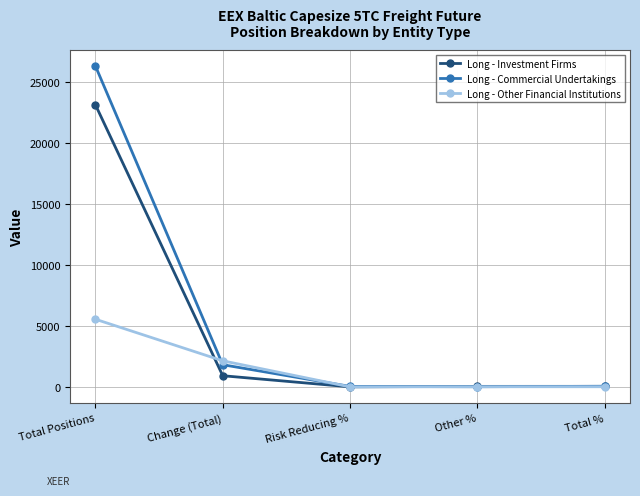

What is the difference between the second highest and minimum values in the Long - Investment Firms series?

910.6